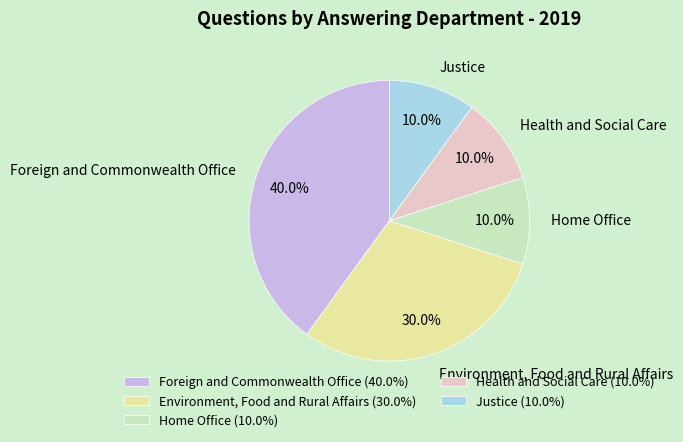

How much of the chart is everything except Justice?

90.0%